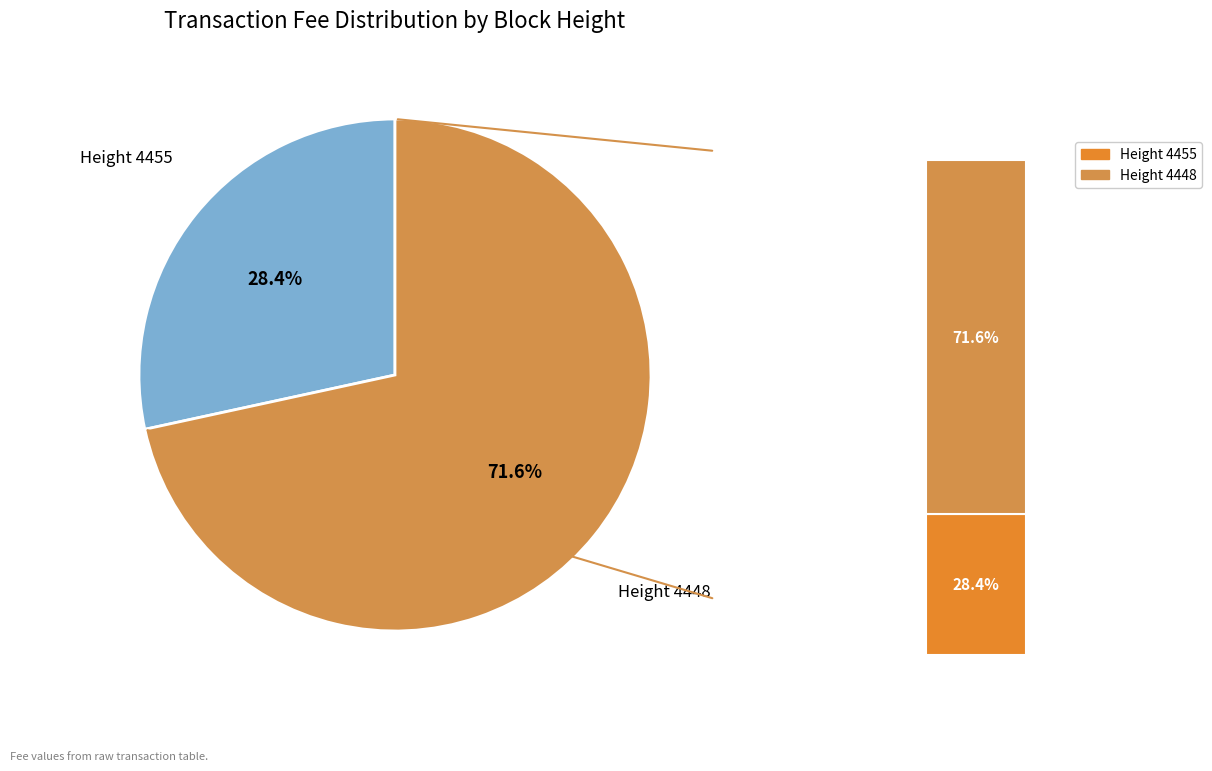

Which category accounts for the majority?

4448